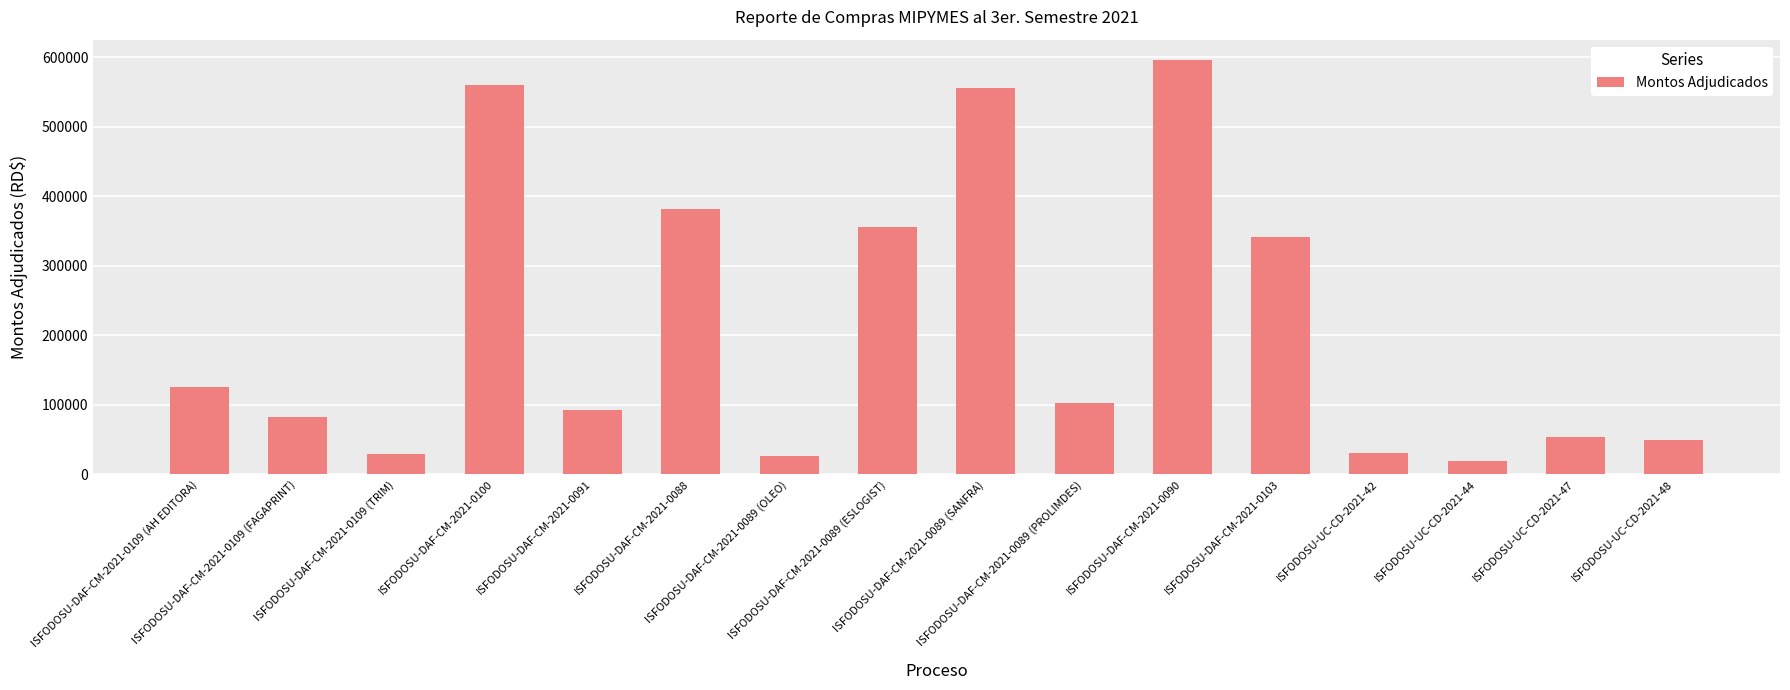

What is the label of the 14th bar from the right?

ISFODOSU-DAF-CM-2021-0109 (TRIM)